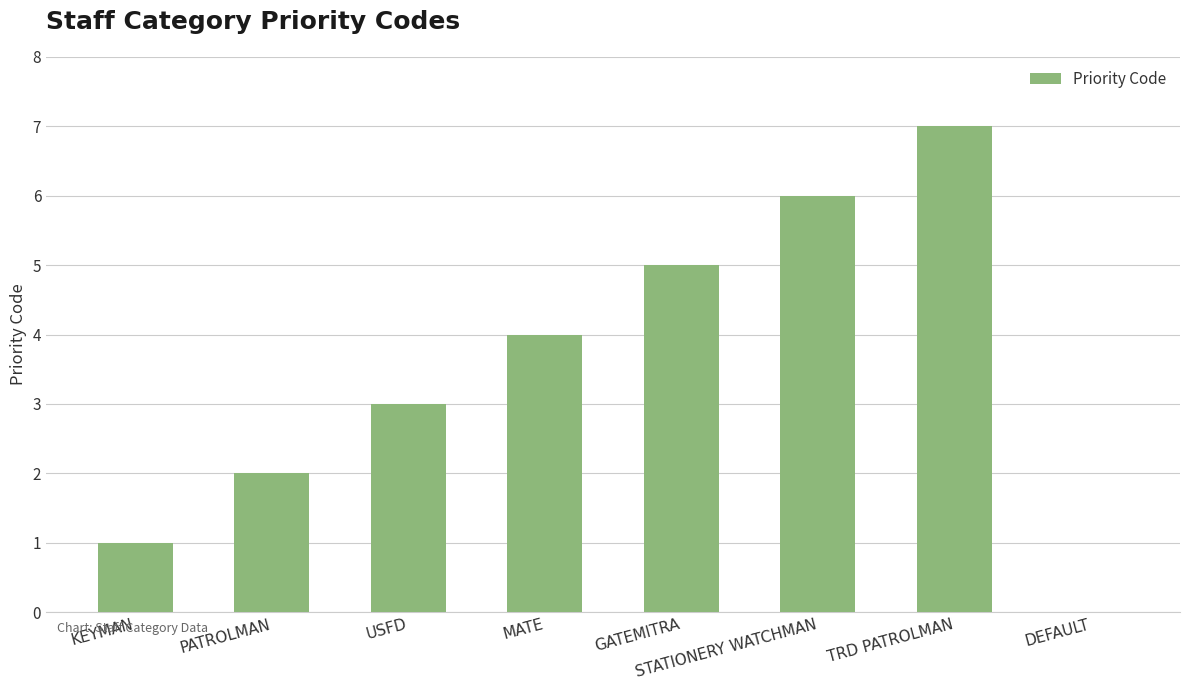

Is it true that the value at STATIONERY WATCHMAN is 6?

True